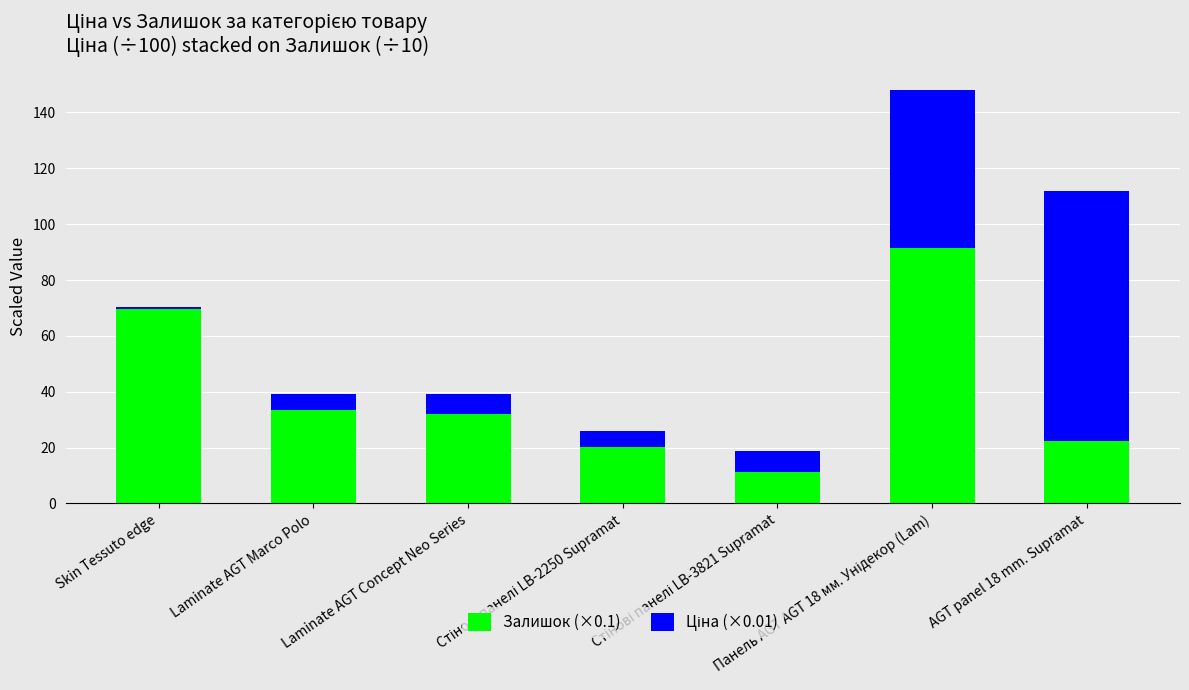

What is the sum of all Залишок (×0.1) values?

280.7